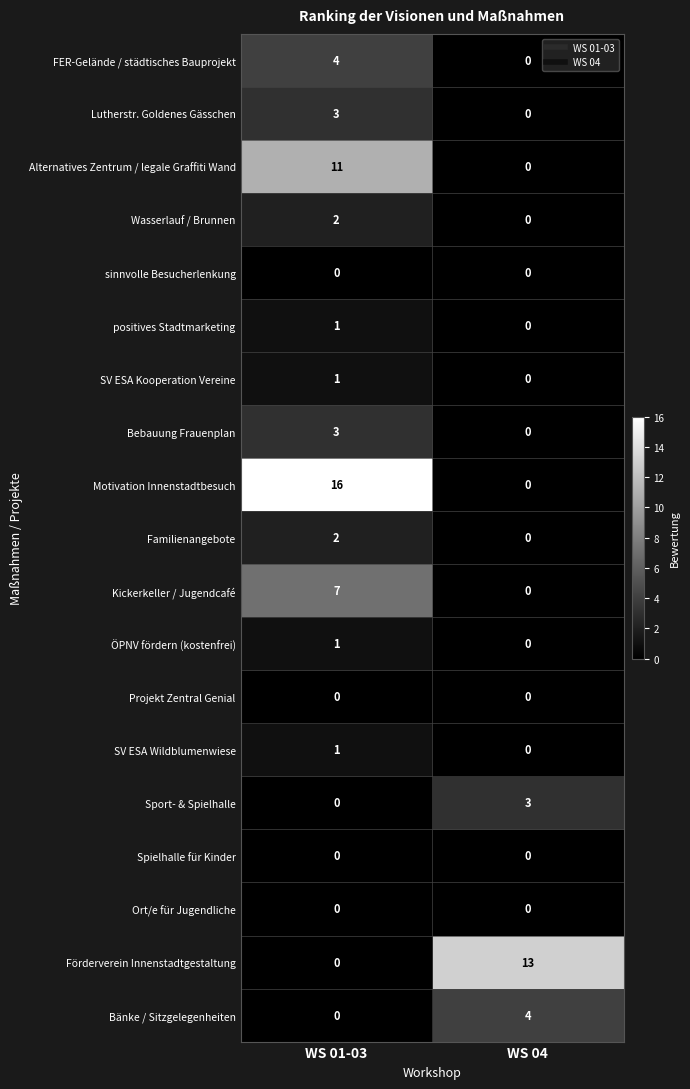

What is the sum of all Förderverein Innenstadtgestaltung values?

13